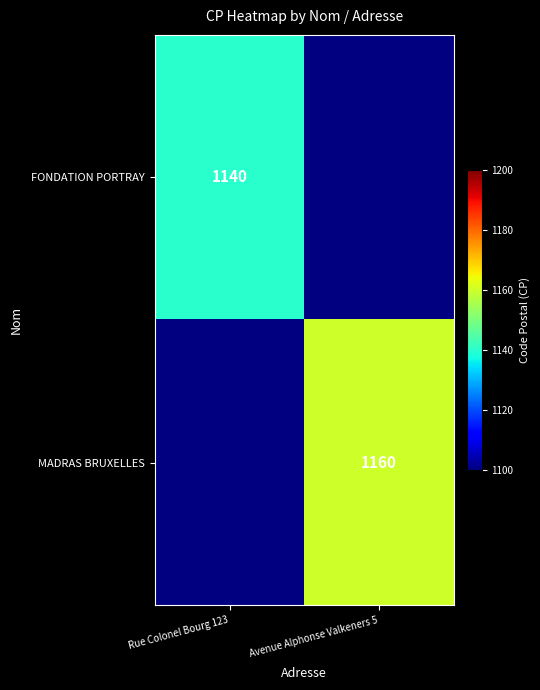

The FONDATION PORTRAY series shows 236 at Rue Colonel Bourg 123. True or false?

False